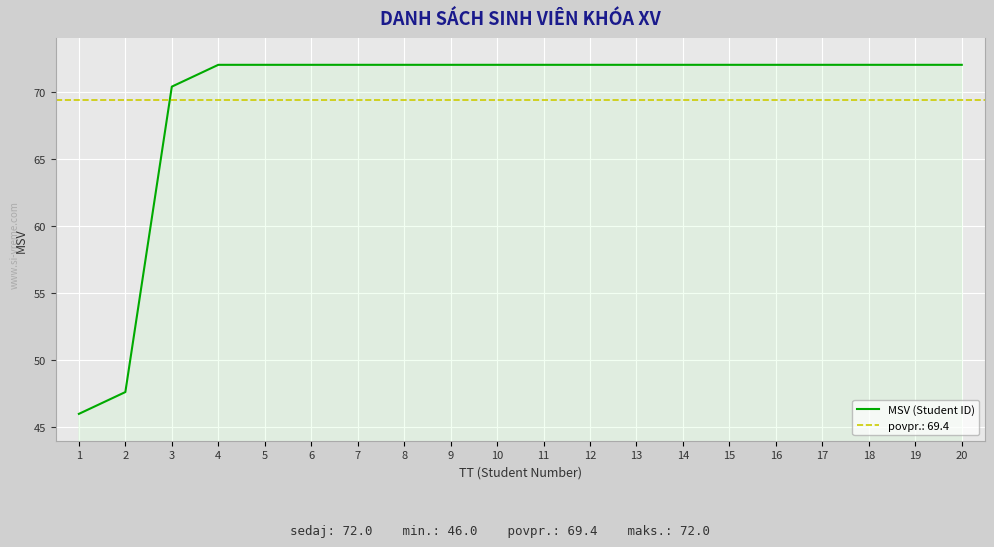

What is the value of the 7th point from the left?

72.0